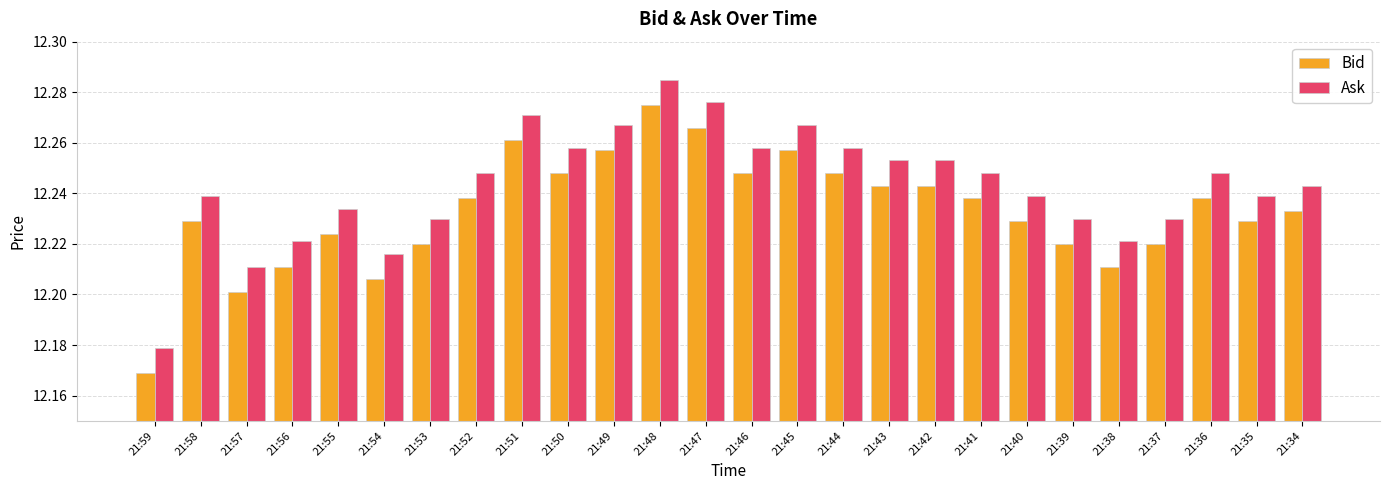

Rank the series by their average value, from lowest to highest.

Bid, Ask